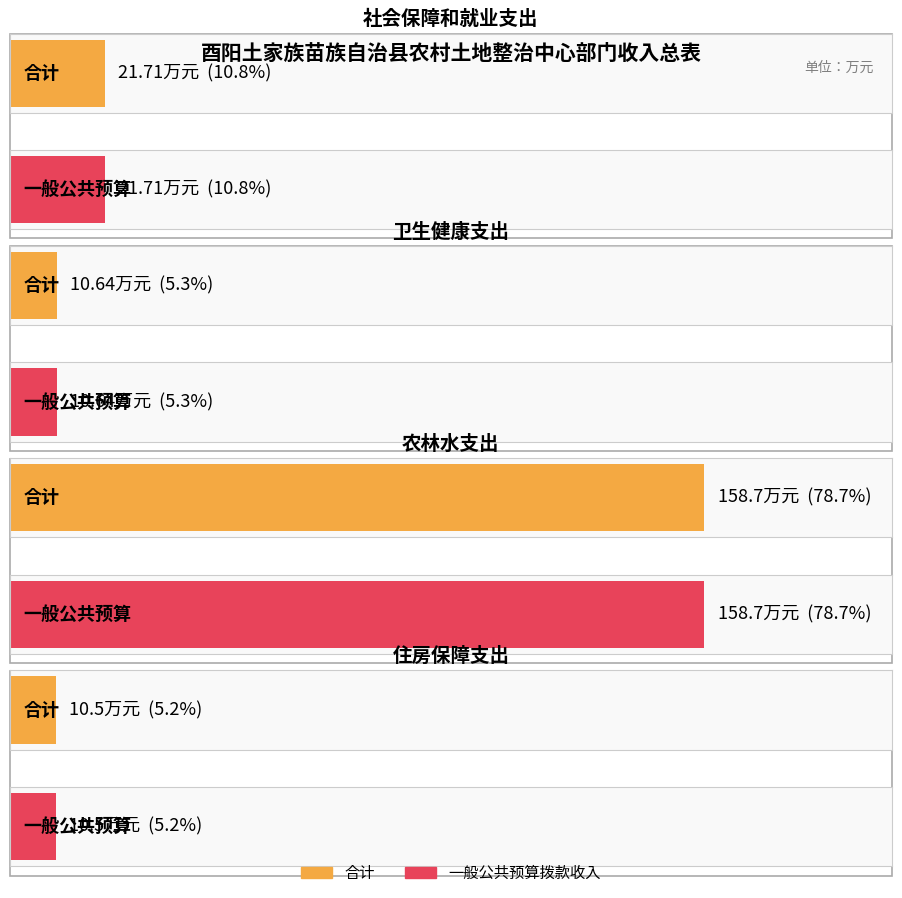

At which label does 一般公共预算拨款收入 reach its minimum?

住房保障支出